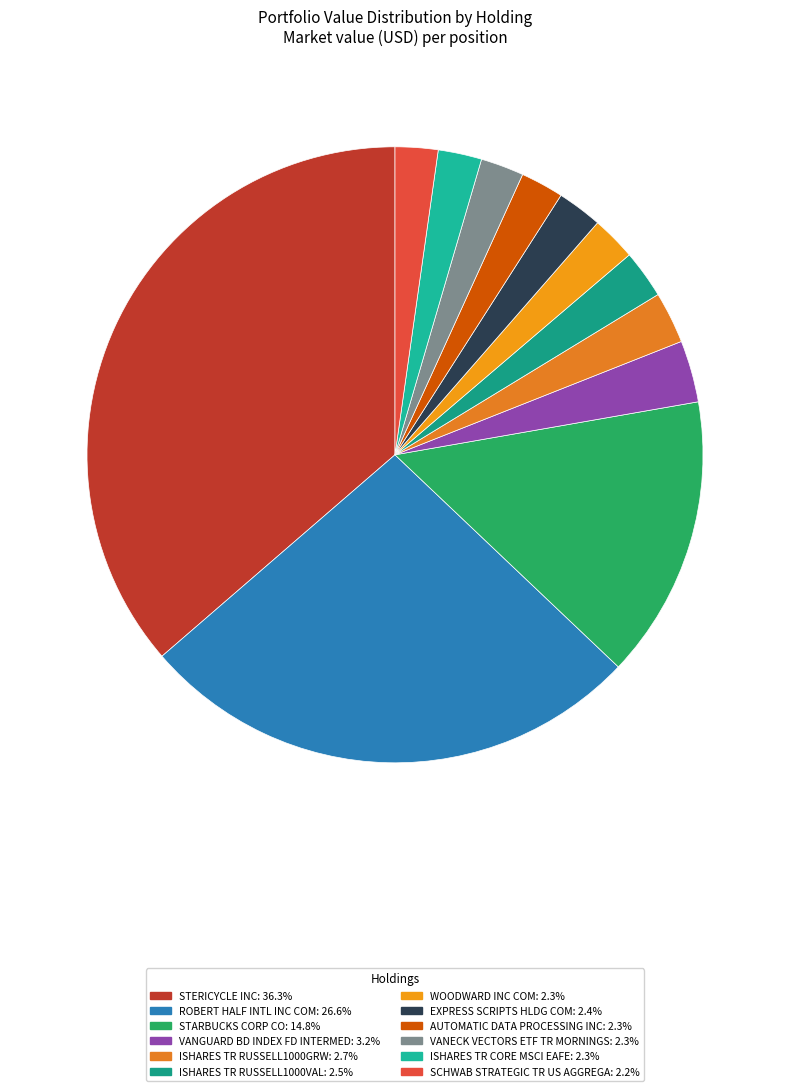

True or false: VANECK VECTORS ETF TR MORNINGS accounts for 2% of the total.

True